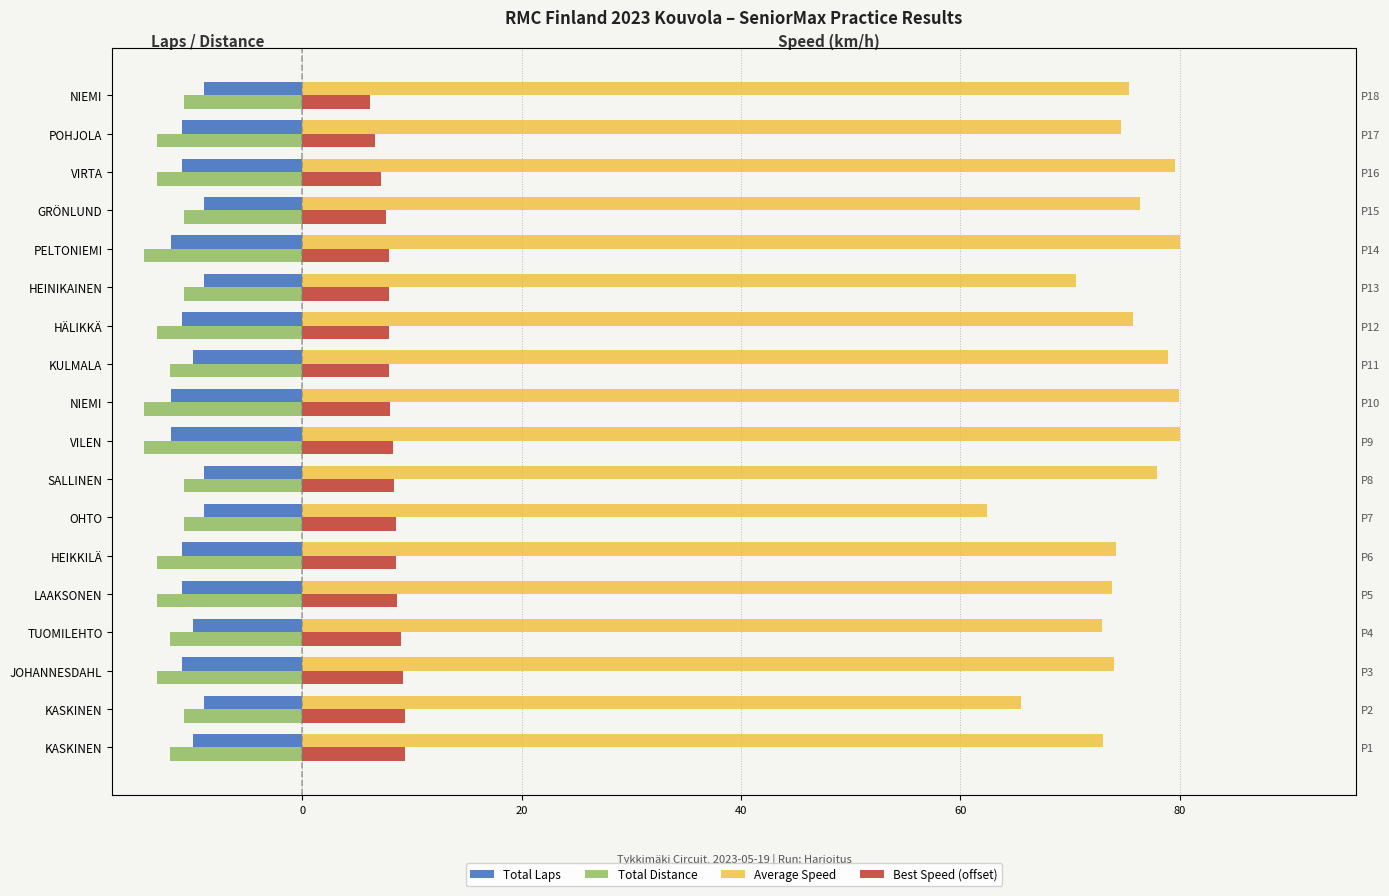

How many data points does each series have?

18